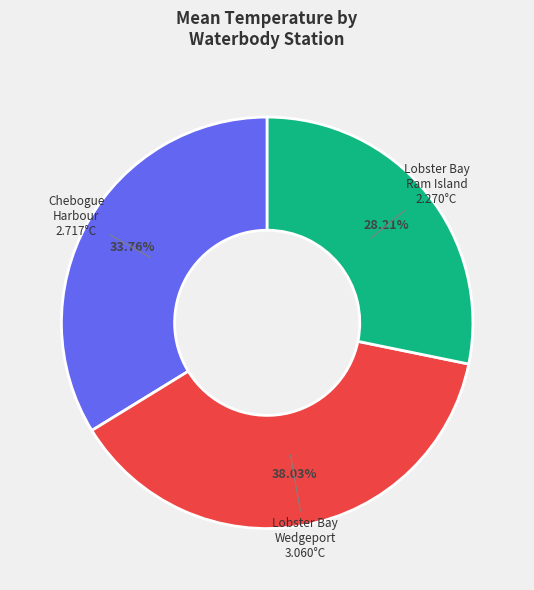

Count the number of slices in the pie.

3